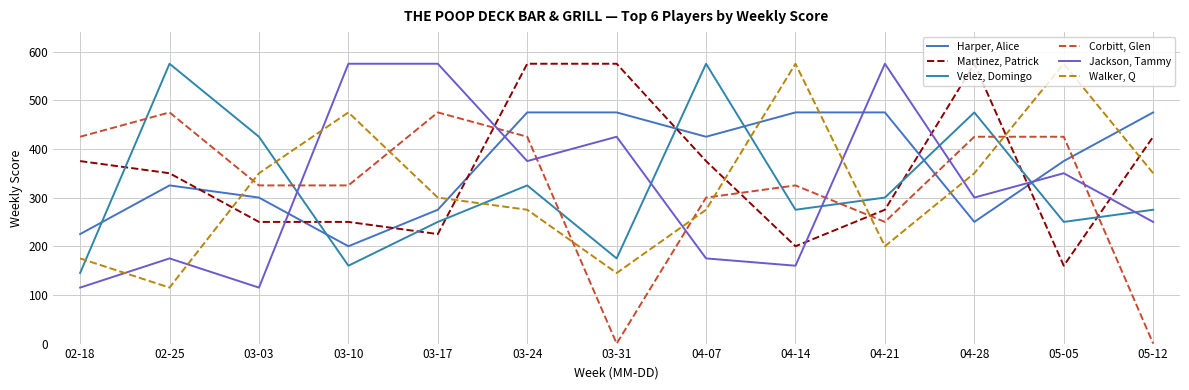

What position from the right is 03-03?

11